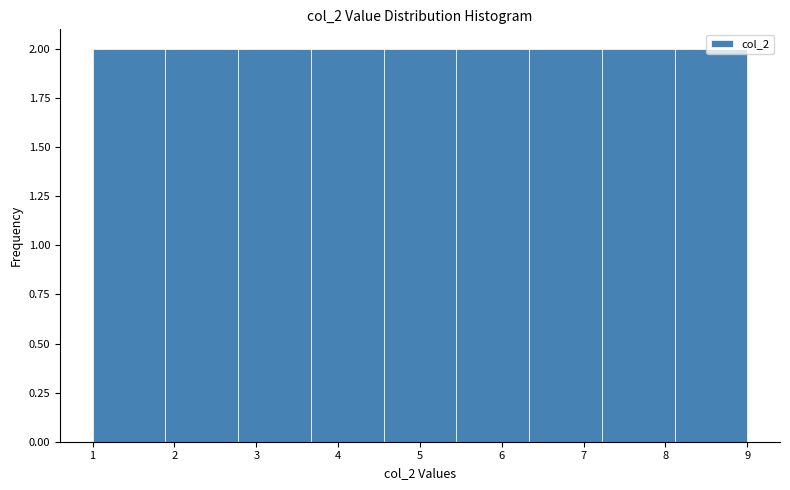

Reading left to right, list every bar in this chart as the range it spans on the x-axis followed by its height. Neither the bar edges nor the heights are printed on the chart, so give them approximately, as read against the axes.

1.0 to 1.9: 2
1.9 to 2.8: 2
2.8 to 3.7: 2
3.7 to 4.6: 2
4.6 to 5.4: 2
5.4 to 6.3: 2
6.3 to 7.2: 2
7.2 to 8.1: 2
8.1 to 9.0: 2